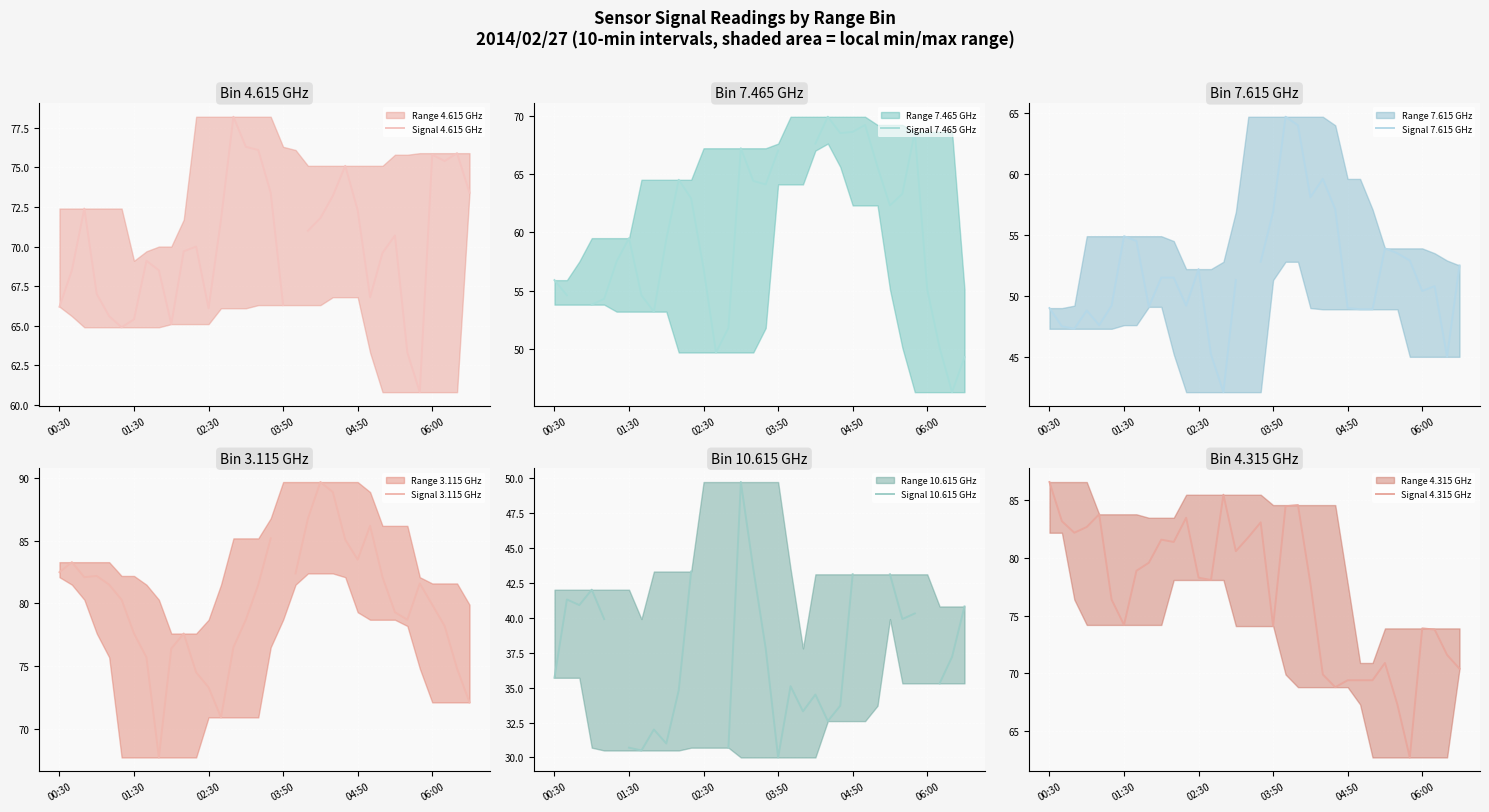

True or false: Signal 7.465 GHz and Signal 7.615 GHz intersect in this chart.

True